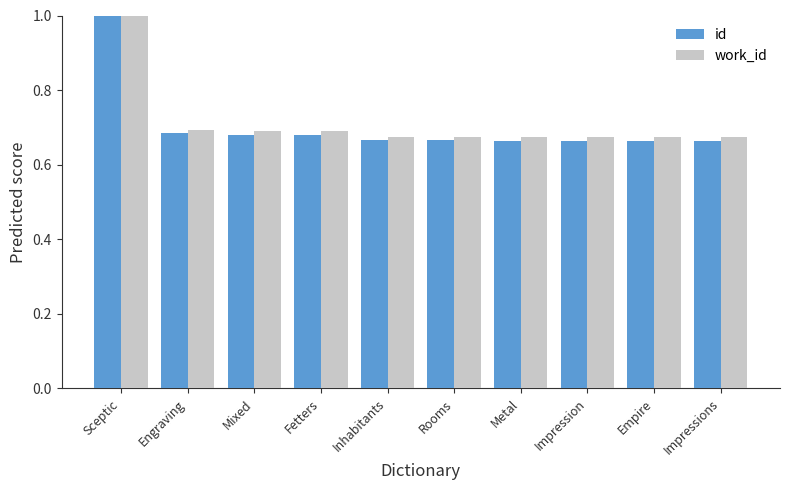

True or false: id has a value of 0.7 at Metal.

True